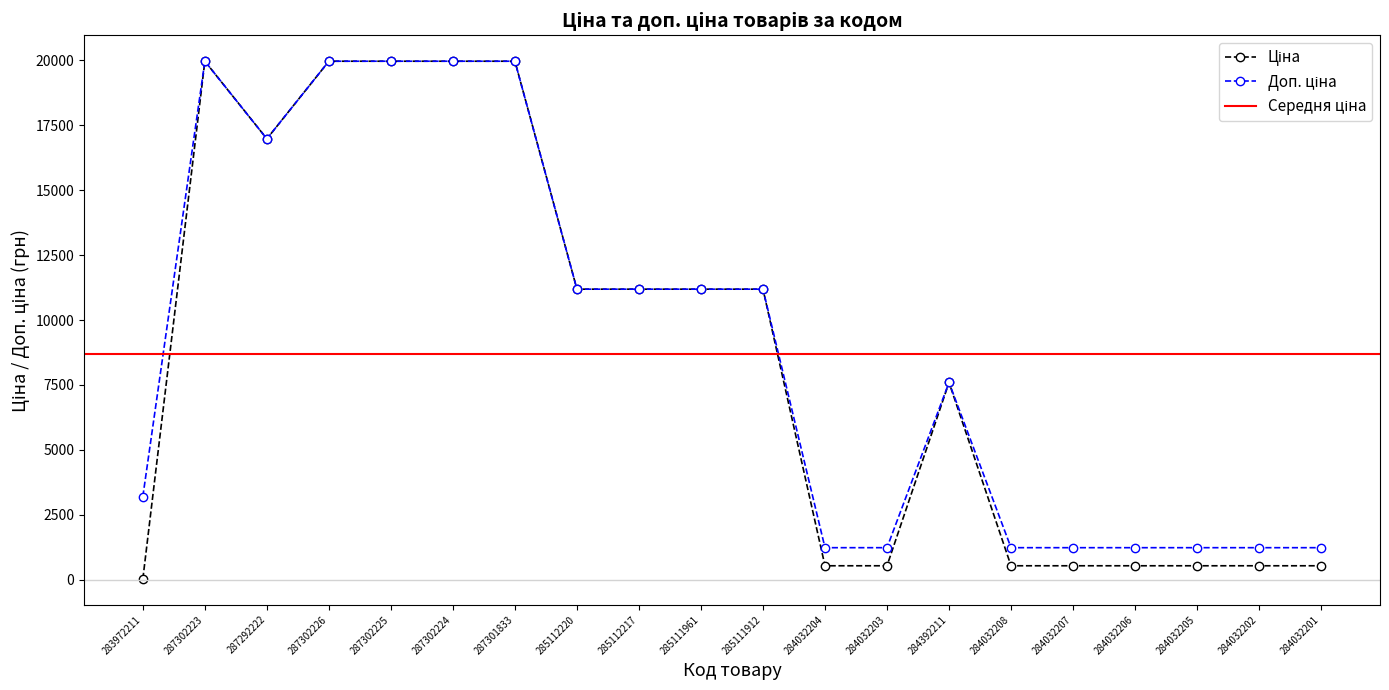

How many interior local valleys does the Доп. ціна series have?

1